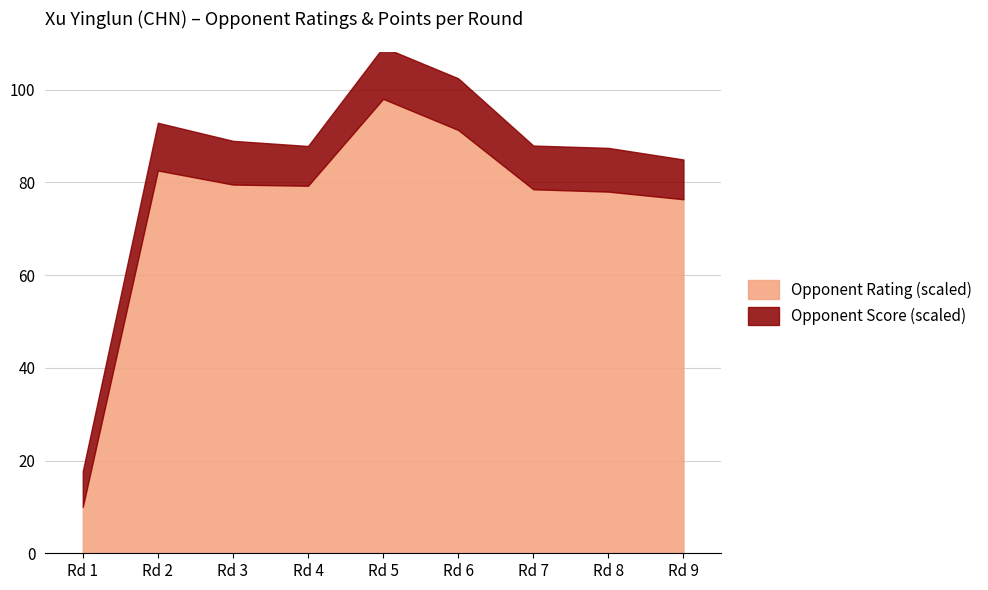

The Opponent Rating (scaled) series shows 130.6 at Rd 8. True or false?

False